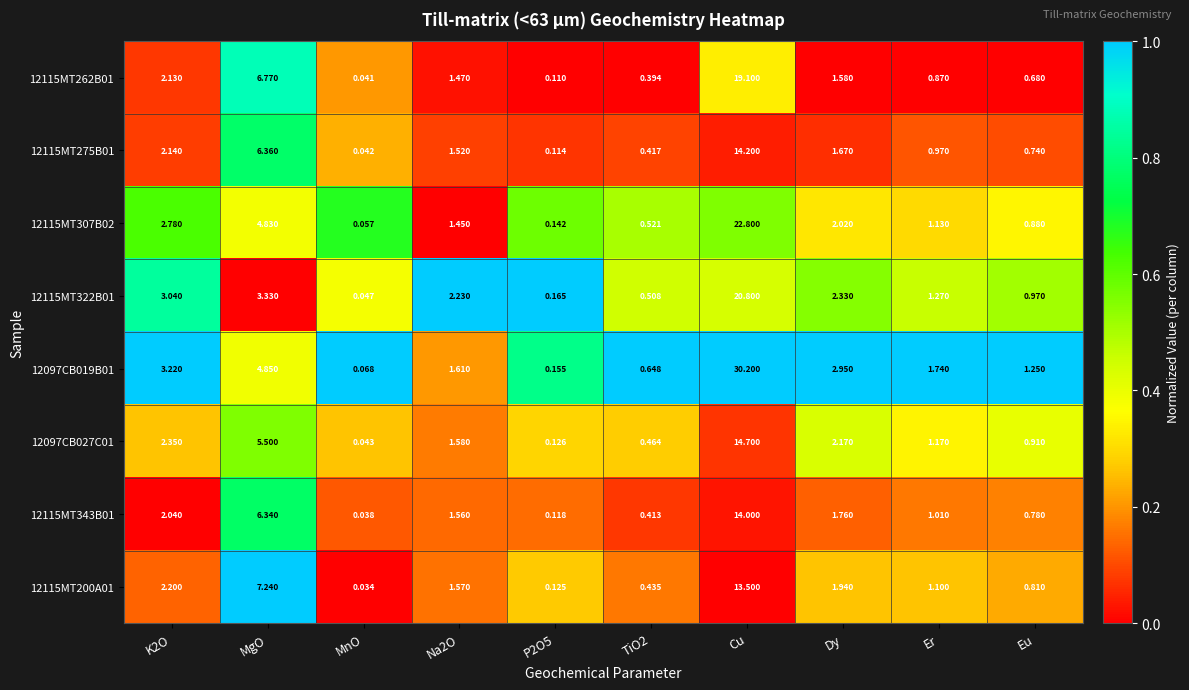

At which category is the sum across all series the highest?

Cu